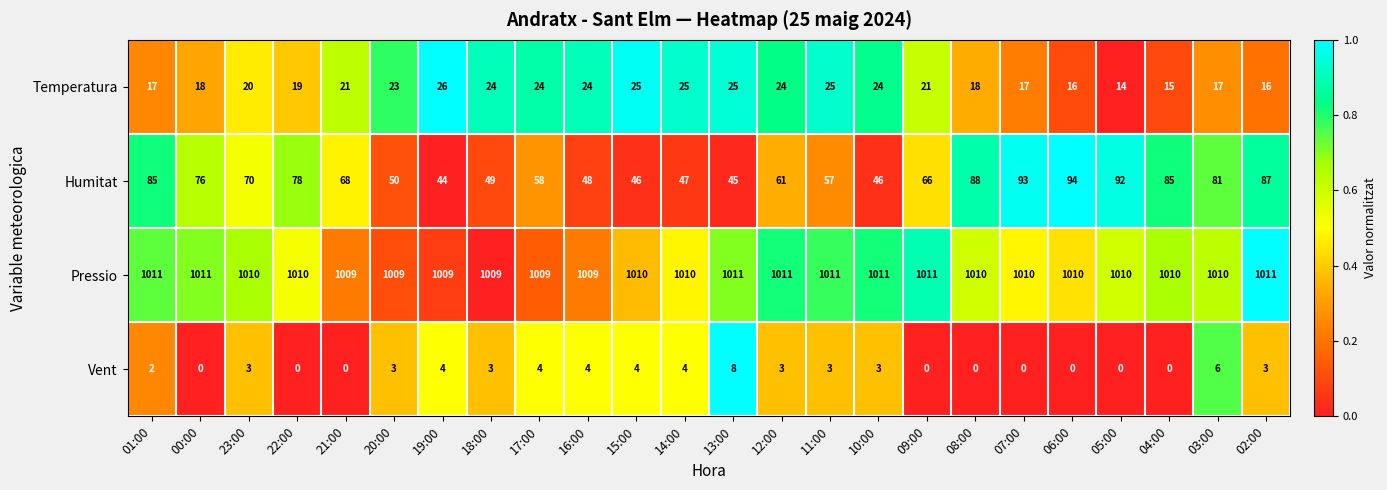

What is the difference between the maximum and minimum values in the Humitat series?

50